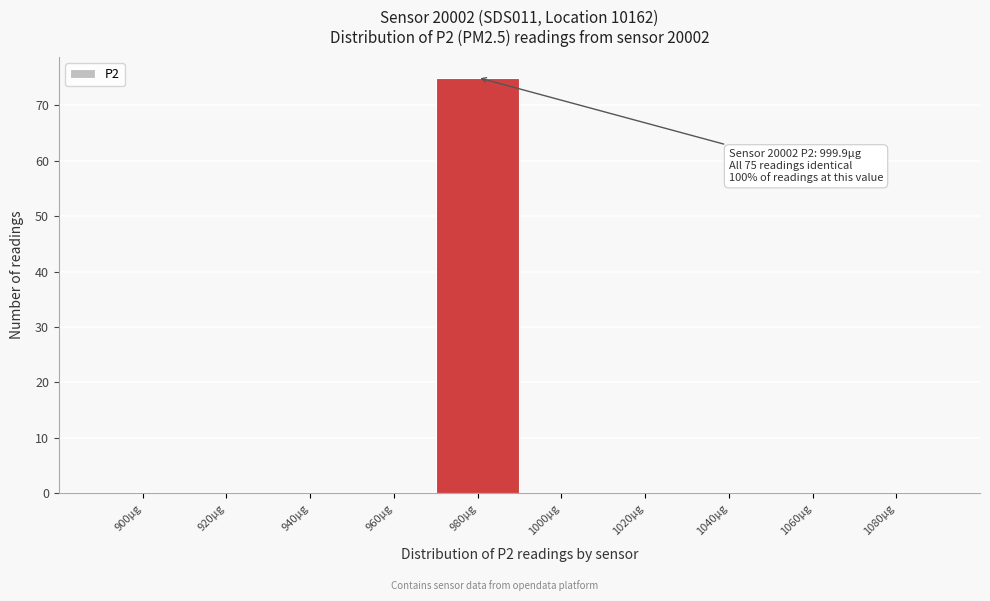

Reading right to left, what are all the values shown in this chart?

1080µg=0	1060µg=0	1040µg=0	1020µg=0	1000µg=0	980µg=75	960µg=0	940µg=0	920µg=0	900µg=0